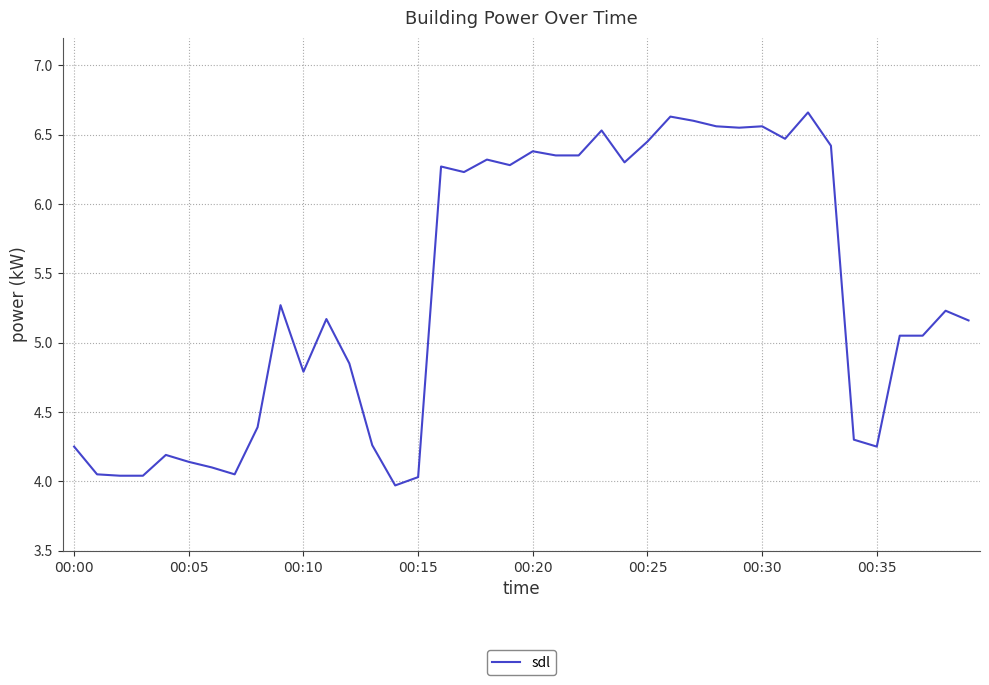

What is the difference between the maximum and minimum values?

2.7